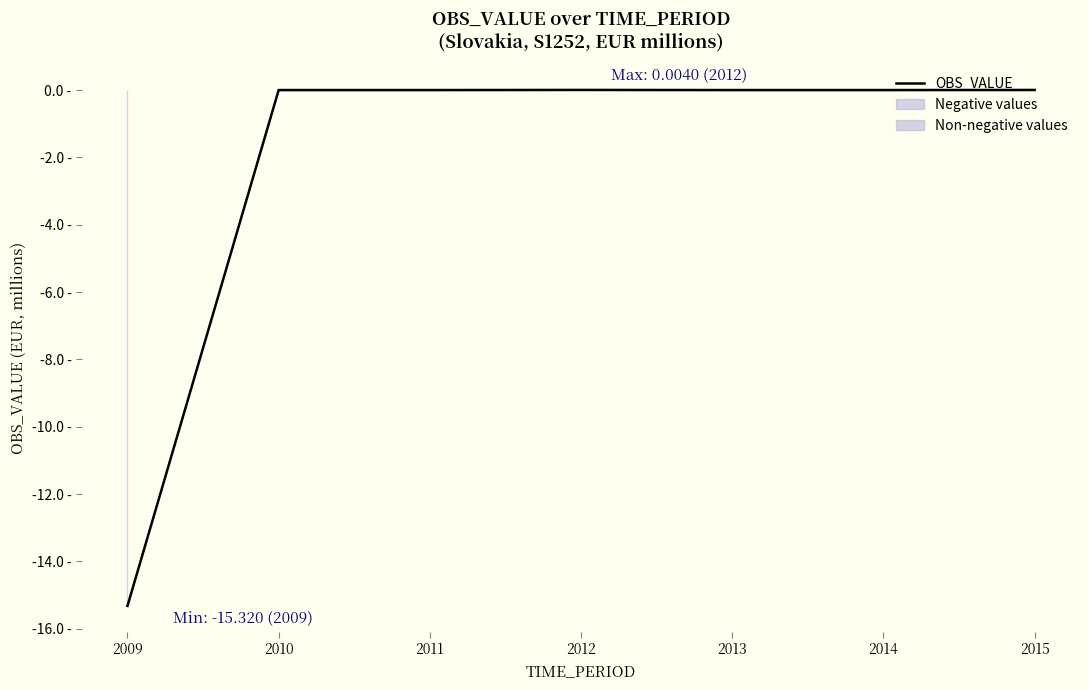

True or false: the data shows 0.0 at 2015.

False